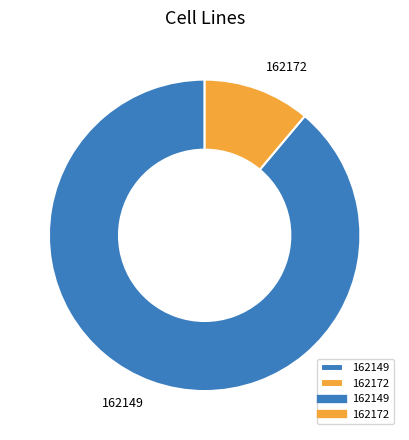

Which has a higher value, 162149 or 162172?

162149